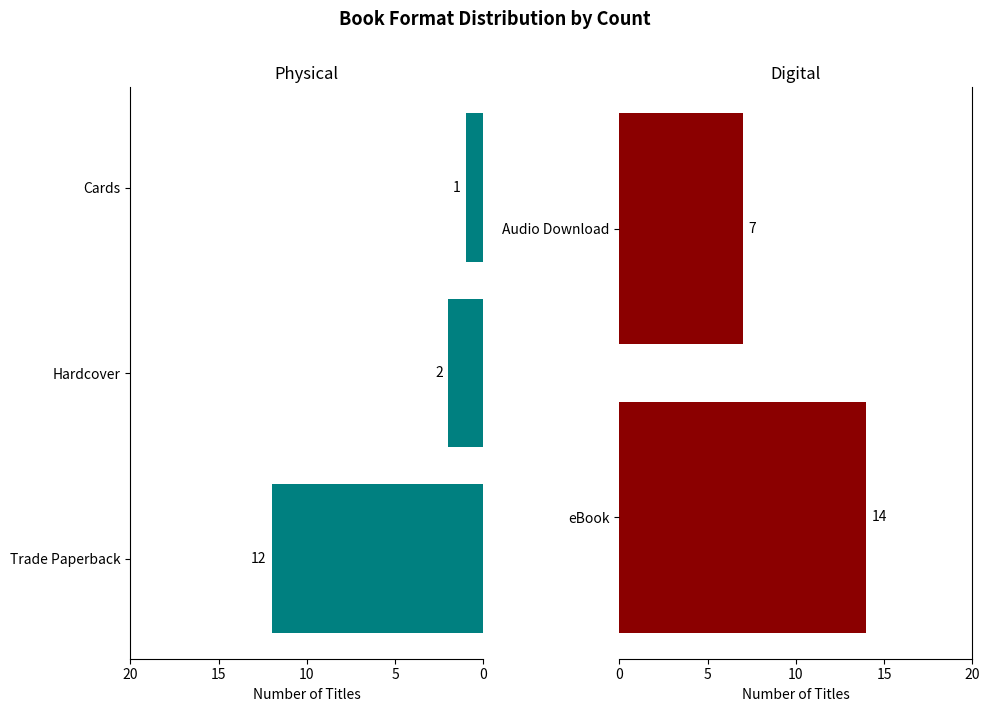

What is the change in value from Trade Paperback to Hardcover?

-10